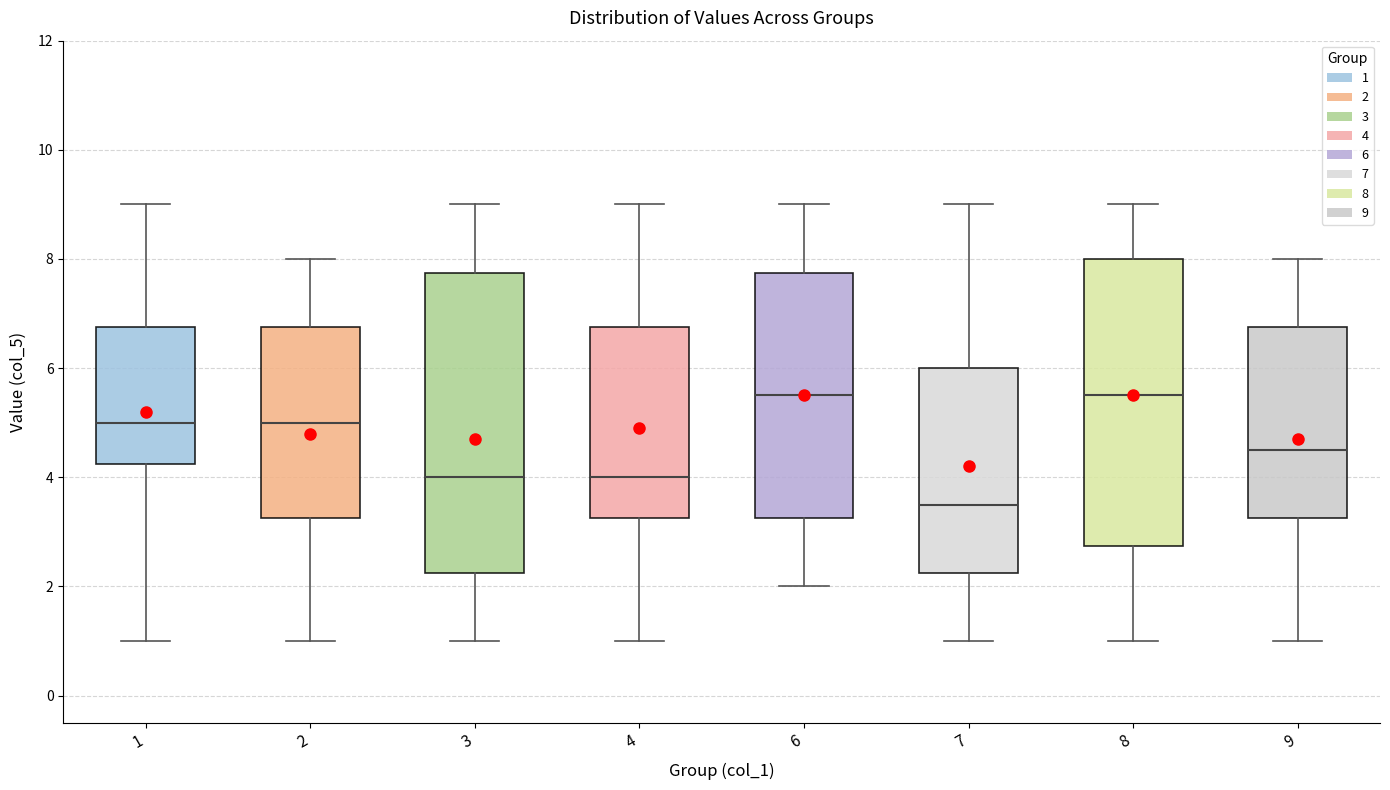

Which box is the tallest, from its lower edge to its upper edge?

3